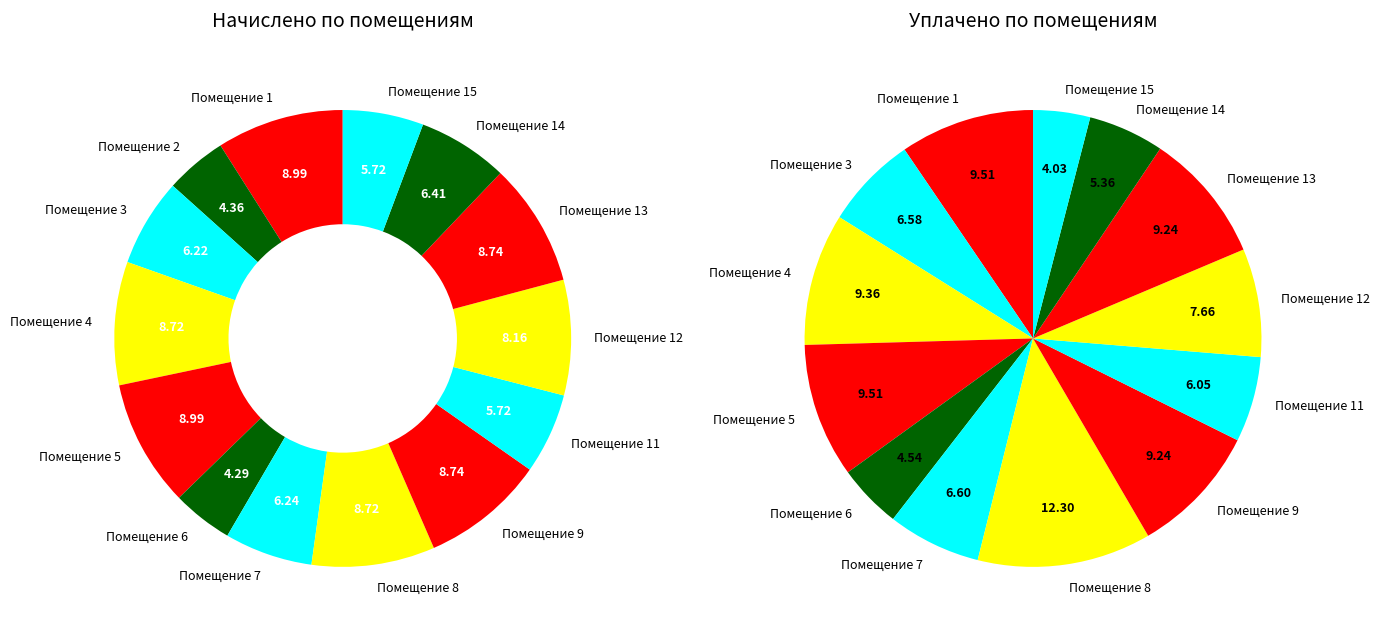

What is the largest slice in the pie chart?

8